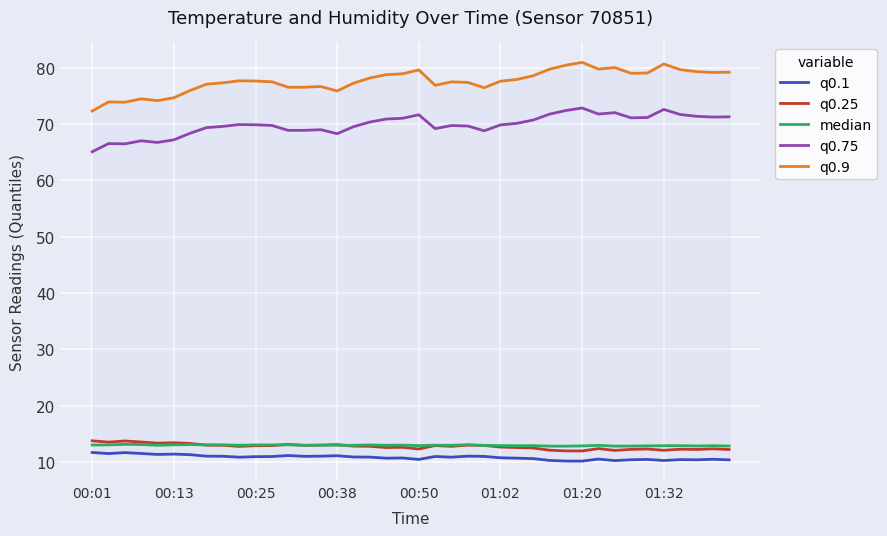

What is the maximum value for q0.25?

13.8